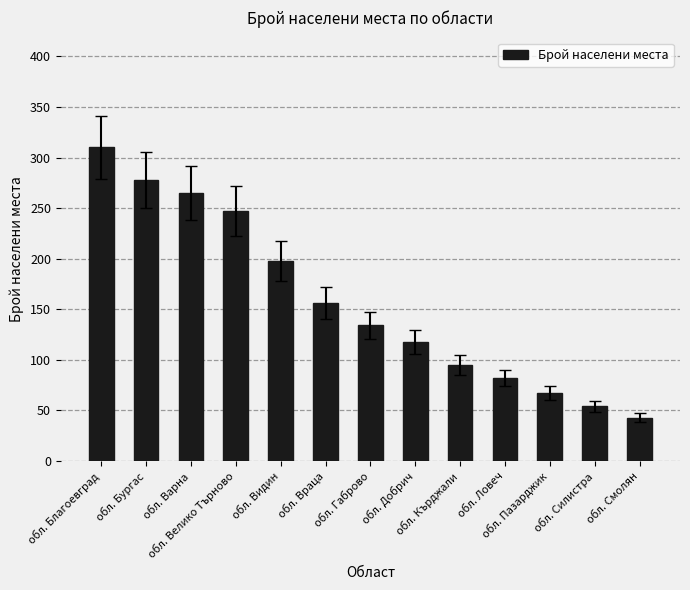

Is it true that the value at обл. Габрово is 134?

True